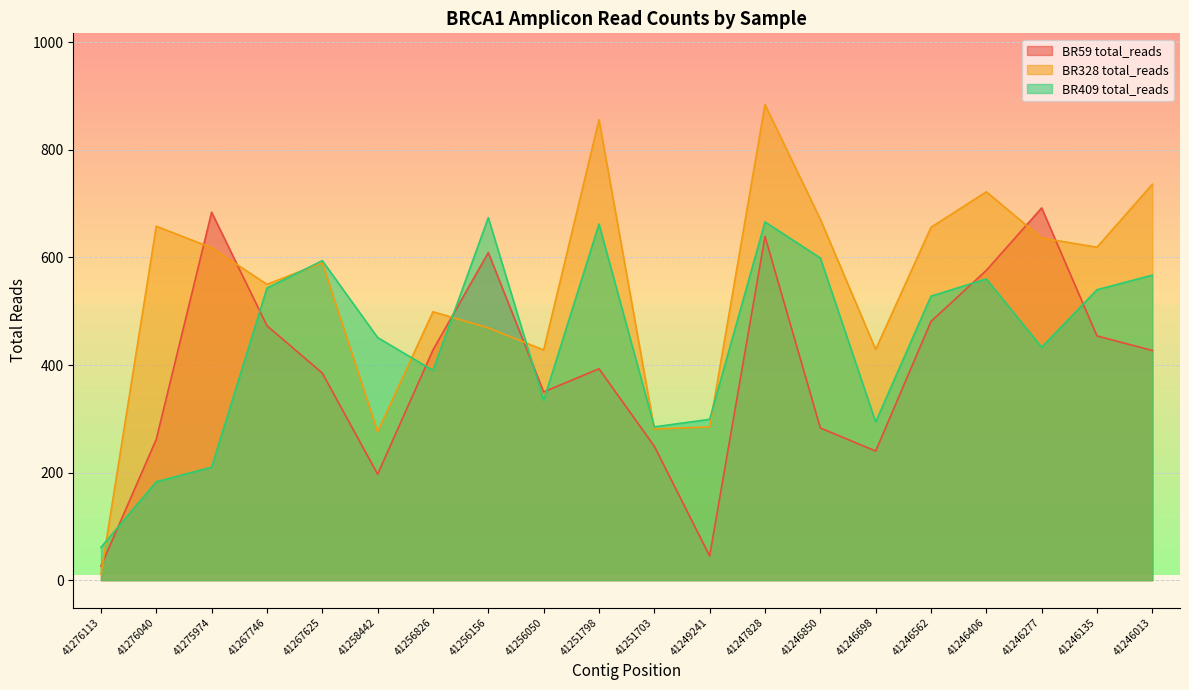

Where do BR328 total_reads and BR409 total_reads first cross each other?

41276113 and 41276040